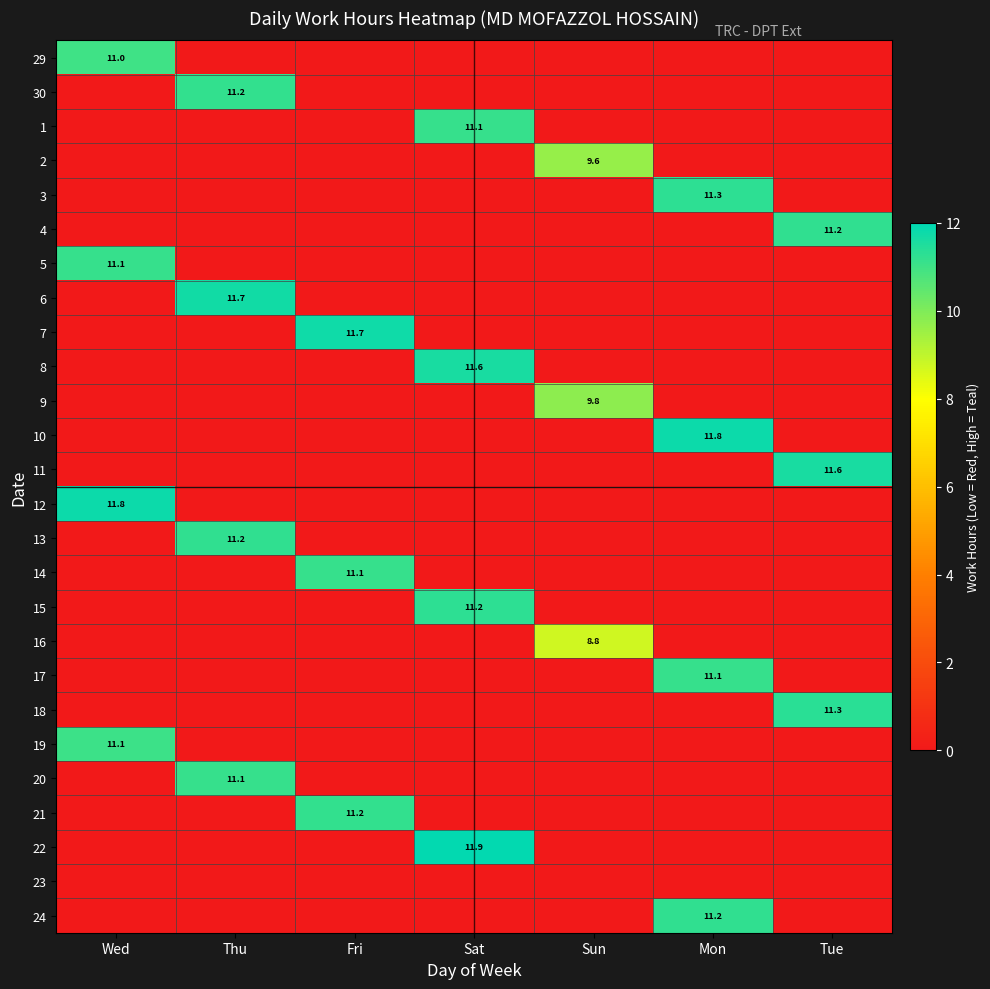

The value of 12 at Sun is 7.0. True or false?

False